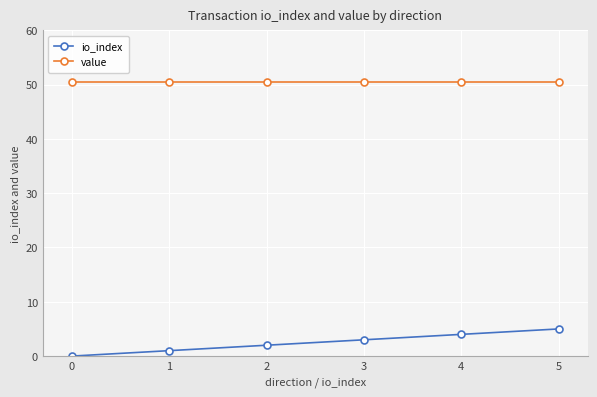

Does the chart have visible grid lines?

Yes